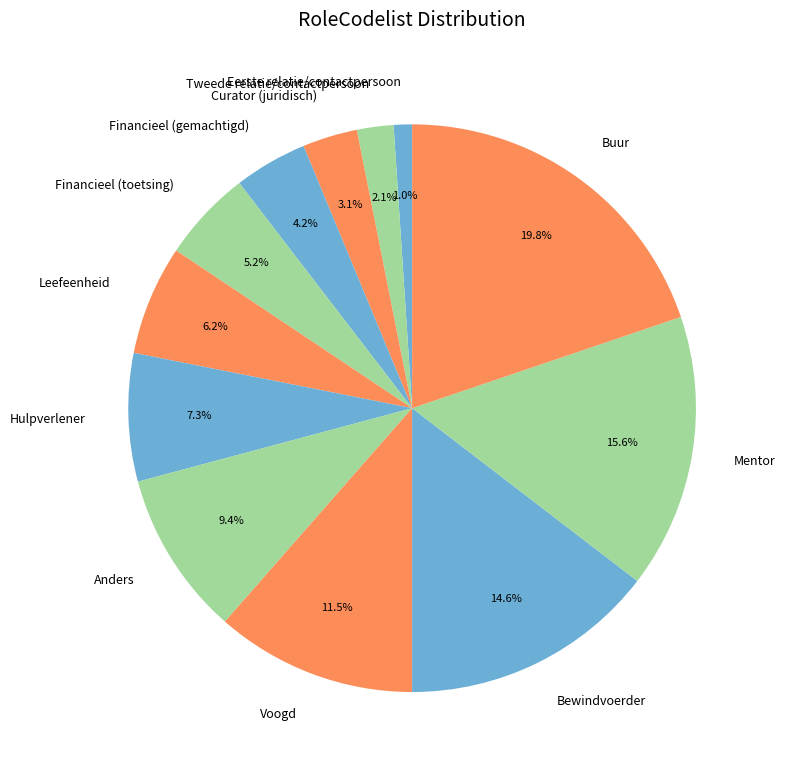

To the nearest percent, what is the difference between the largest and smallest slice percentages?

19%